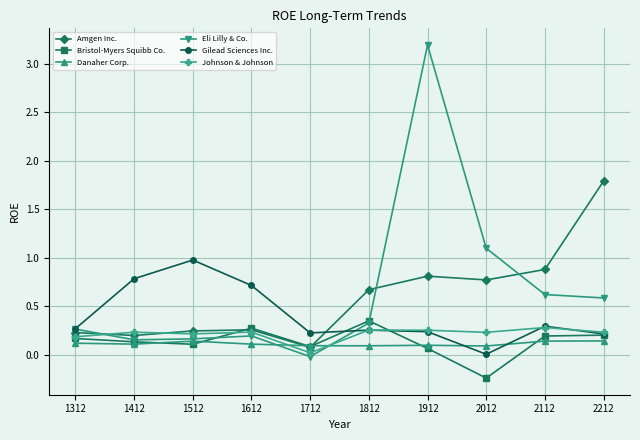

How many interior local valleys does the Bristol-Myers Squibb Co. series have?

3